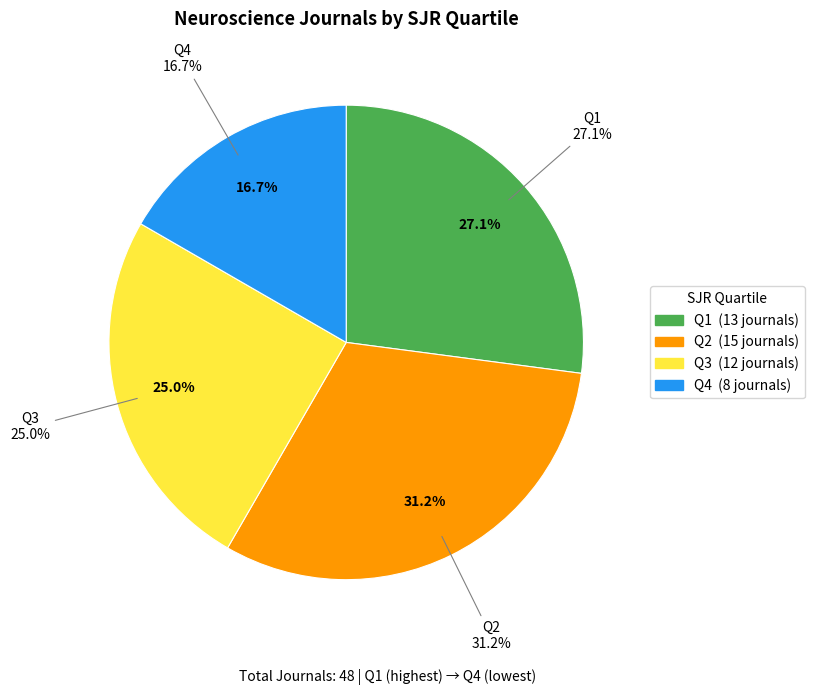

How many slices are in this pie chart?

4